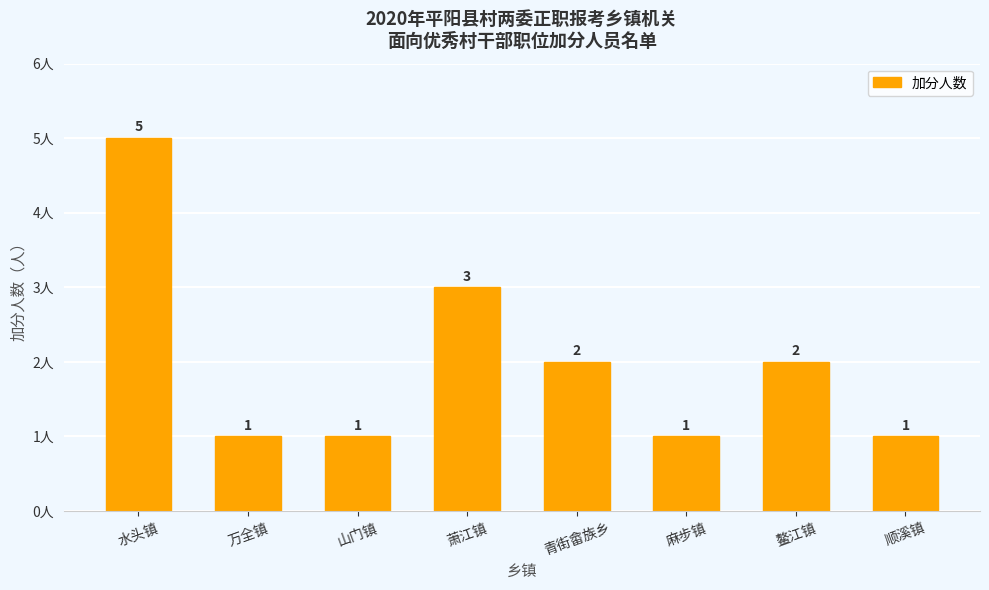

True or false: the data shows 1 at 麻步镇.

True